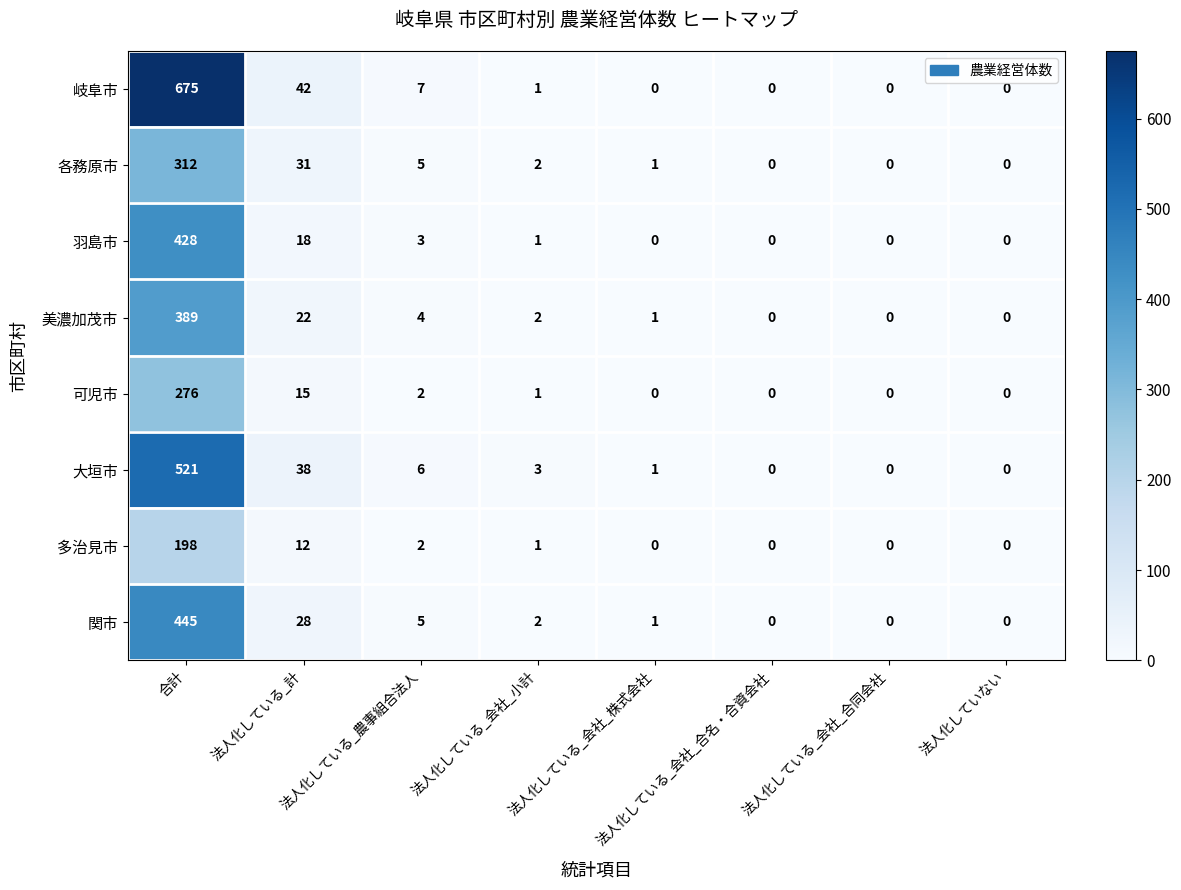

At which label does 可児市 reach its peak?

合計